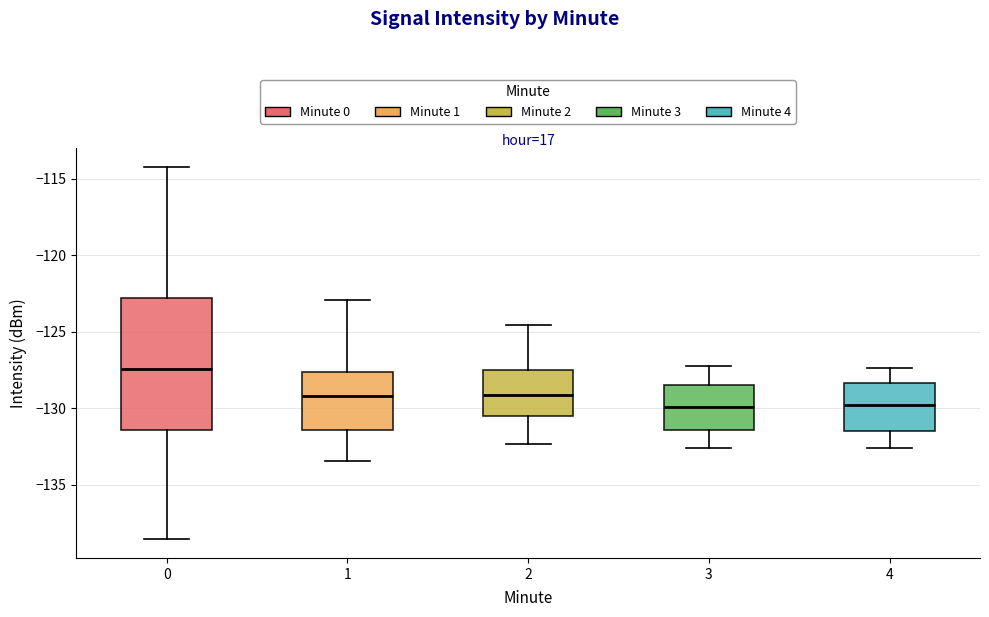

Which box has the highest median line?

0